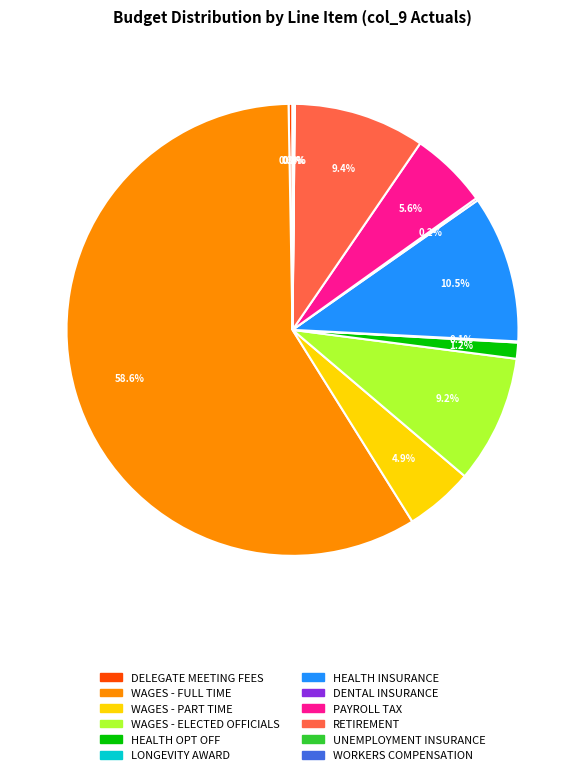

Is there any slice that represents more than half of the pie?

Yes